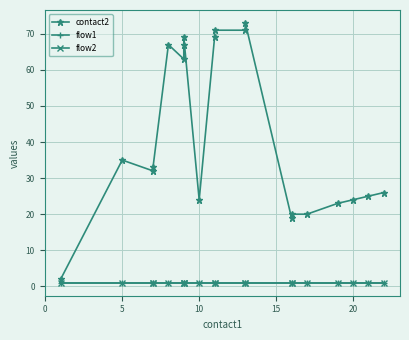

True or false: flow2 and flow1 intersect in this chart.

False